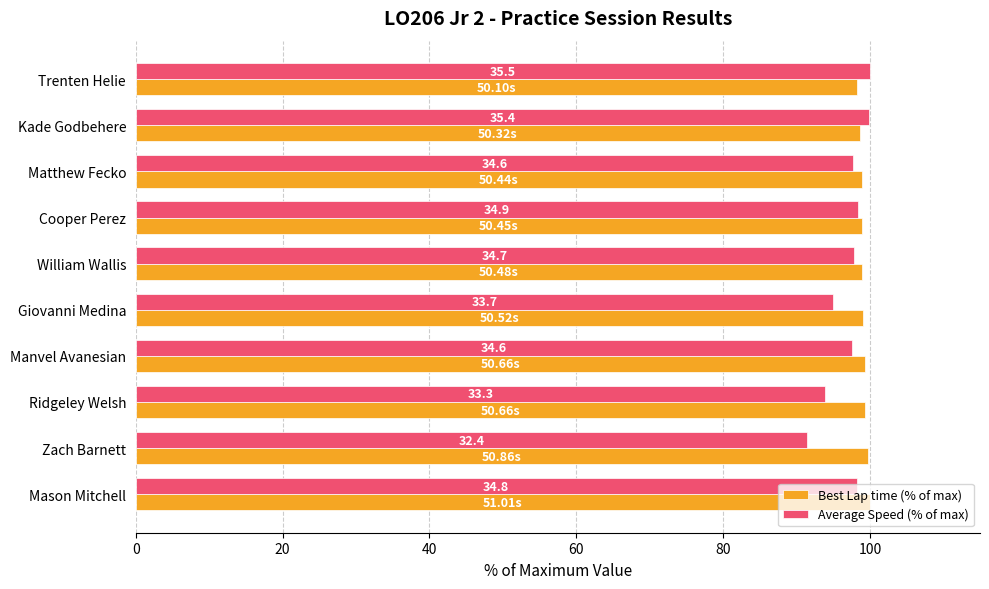

What is the minimum value shown in the chart?

91.4